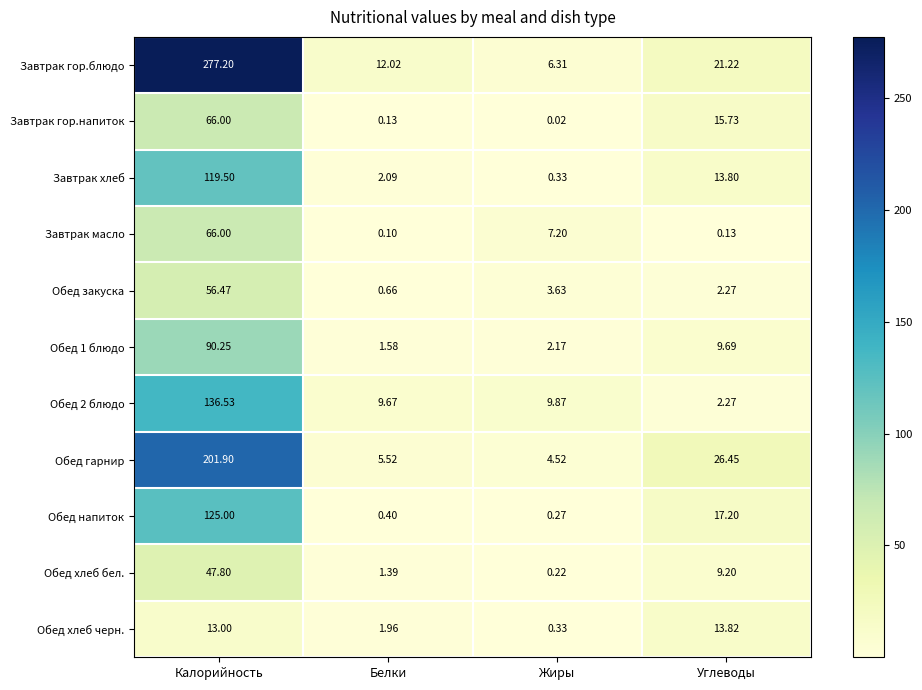

Which series has the widest spread of values?

Завтрак гор.блюдо